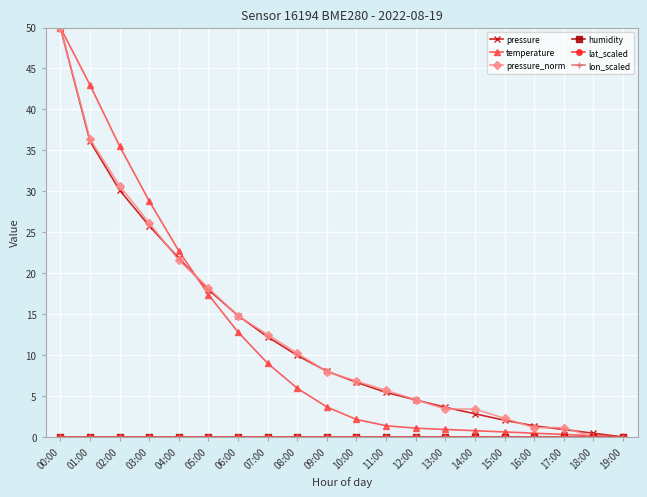

True or false: lat_scaled has more than 0 points higher than both neighbors.

False